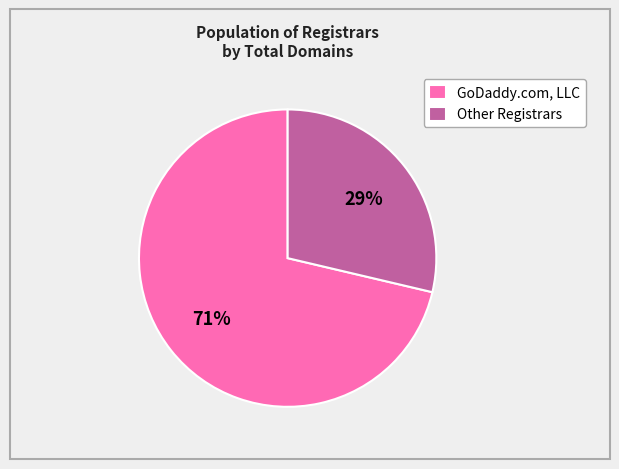

To the nearest percent, what is the average slice percentage?

50%